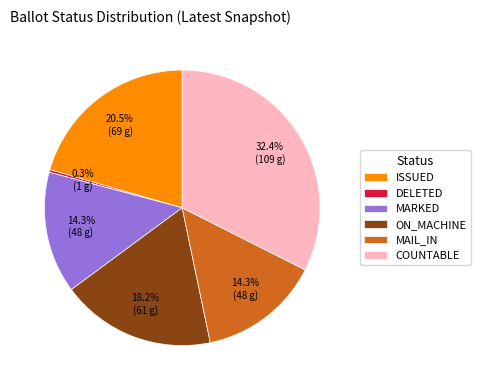

Combined, do MARKED and COUNTABLE account for over 50%?

No